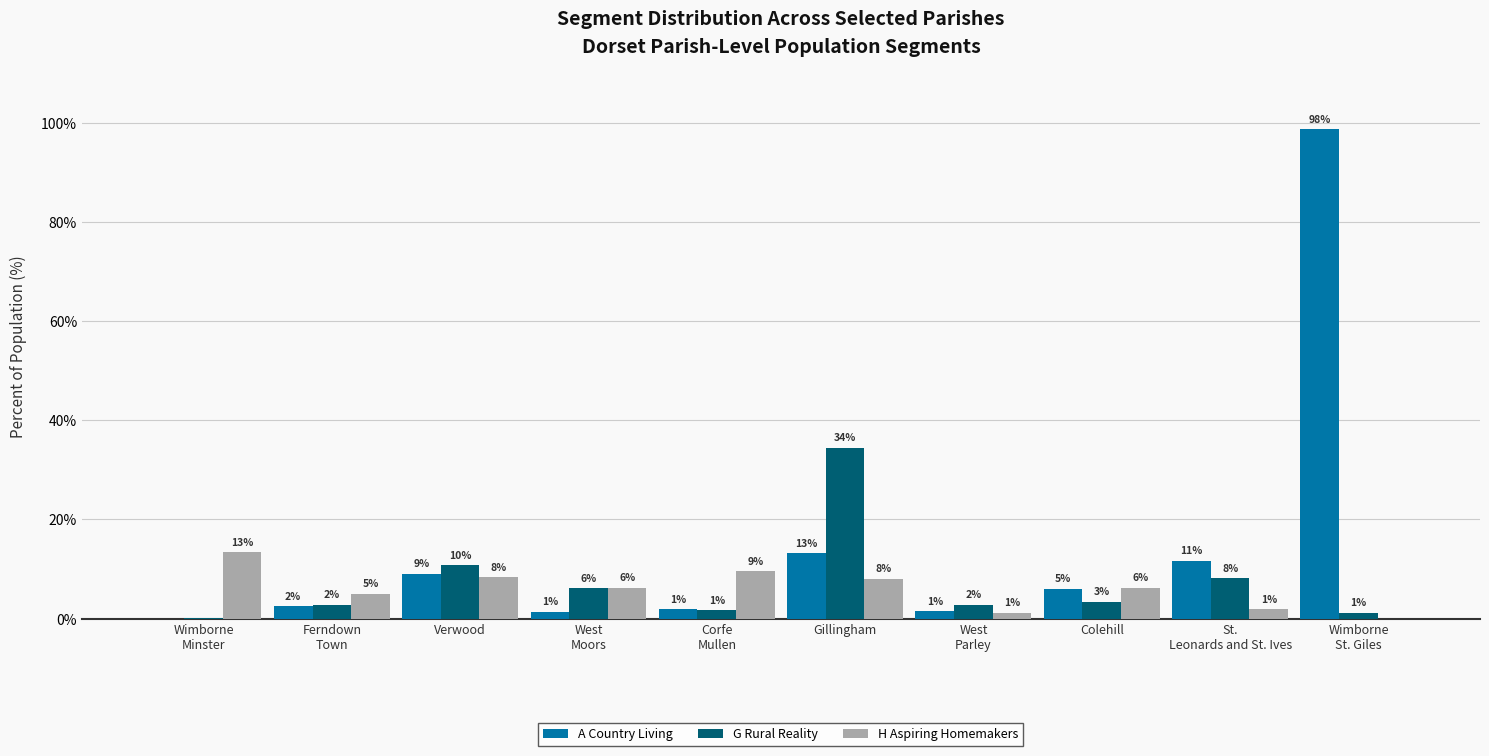

What is the total value across all series at Ferndown
Town?

10.3